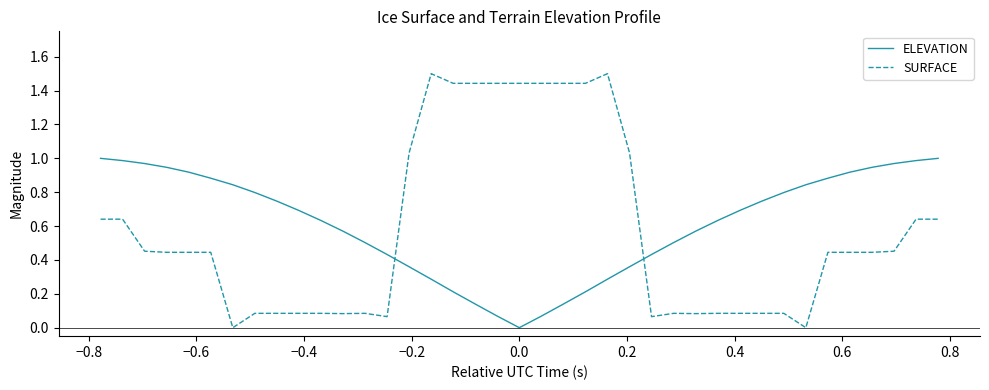

What is the difference between the maximum and minimum values in the SURFACE series?

1.5